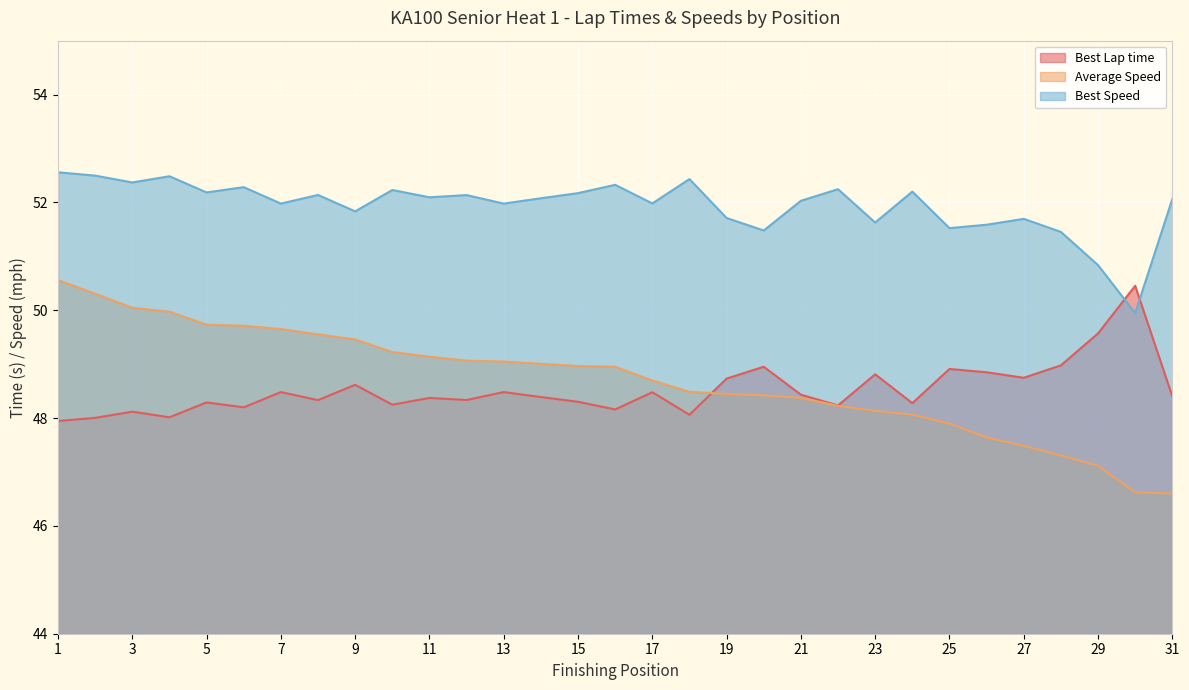

How many data points in Best Speed are above 52?

18